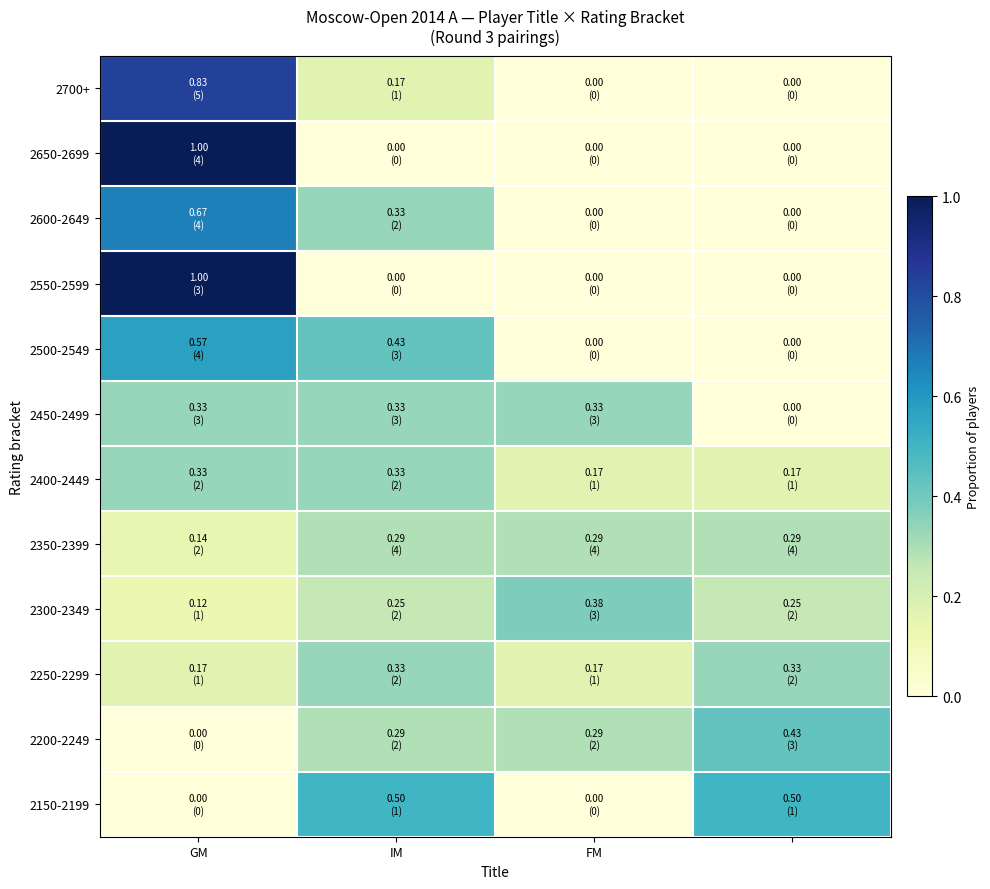

Reading right to left, transcribe all the data shown in this chart.

2700+: 0.0	0.0	0.2	0.8
2650-2699: 0.0	0.0	0.0	1.0
2600-2649: 0.0	0.0	0.3	0.7
2550-2599: 0.0	0.0	0.0	1.0
2500-2549: 0.0	0.0	0.4	0.6
2450-2499: 0.0	0.3	0.3	0.3
2400-2449: 0.2	0.2	0.3	0.3
2350-2399: 0.3	0.3	0.3	0.1
2300-2349: 0.2	0.4	0.2	0.1
2250-2299: 0.3	0.2	0.3	0.2
2200-2249: 0.4	0.3	0.3	0.0
2150-2199: 0.5	0.0	0.5	0.0